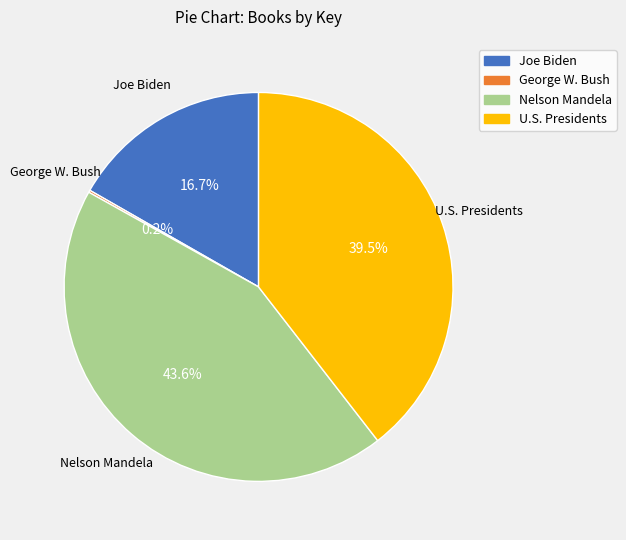

Does any single category account for the majority?

No